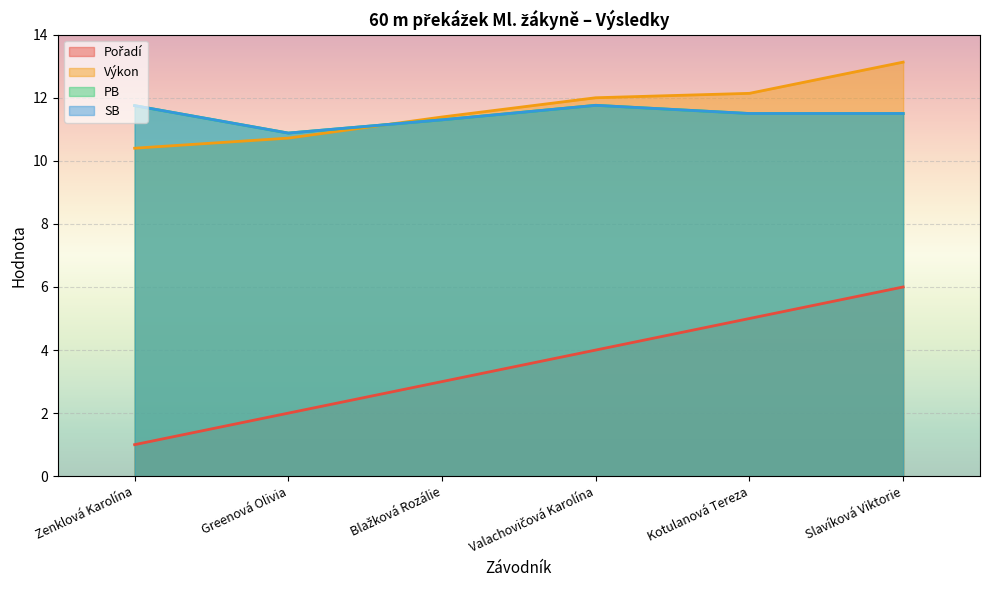

Does the chart display data point markers on the line(s)?

No